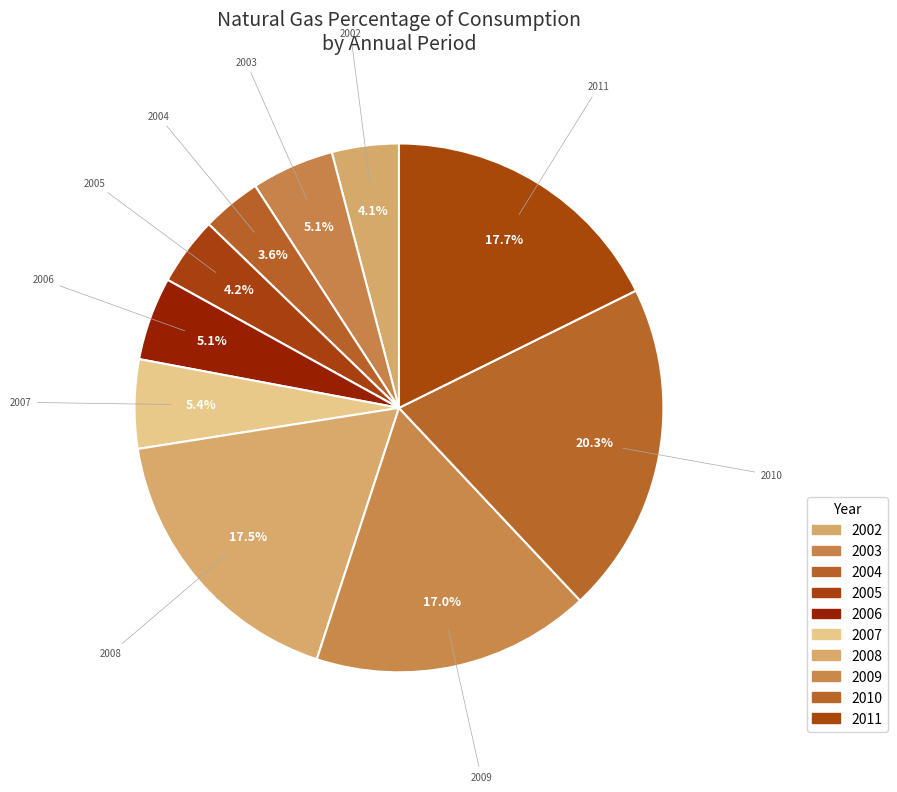

To the nearest percent, what portion does 2004 represent?

4%